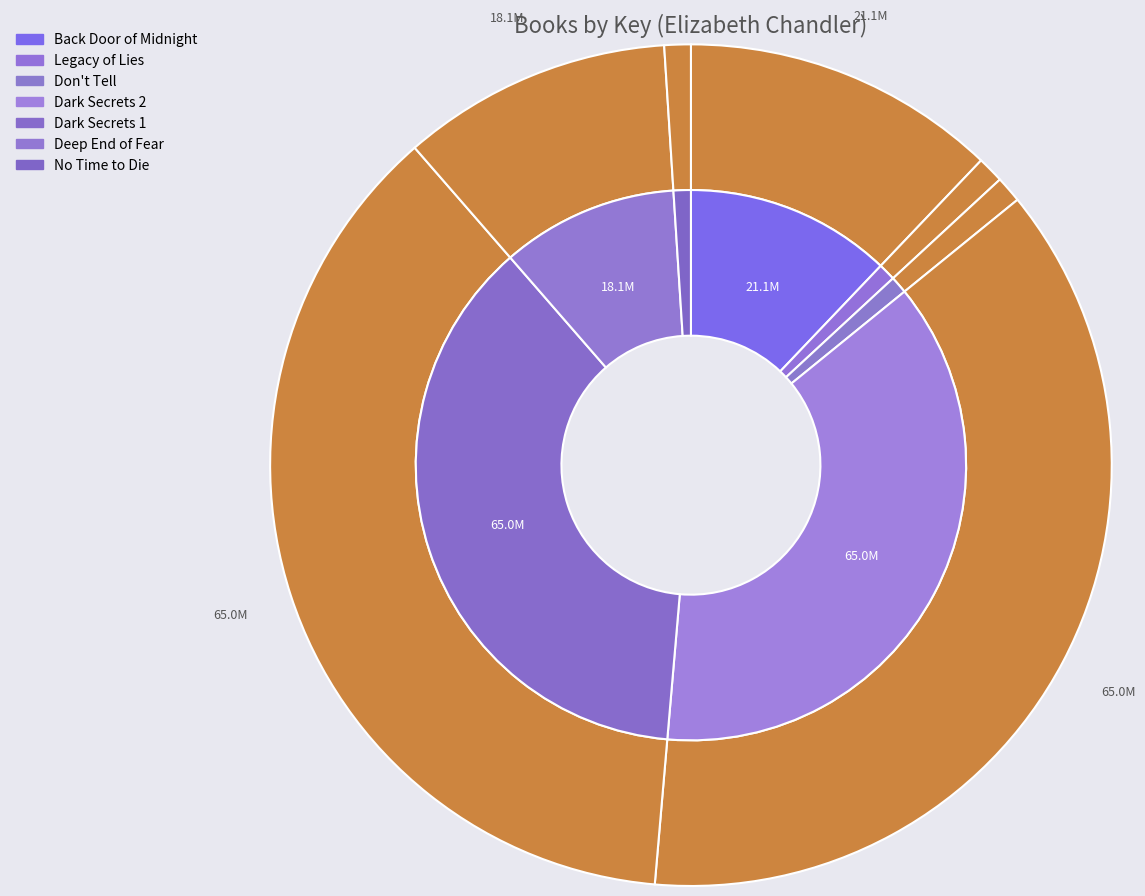

Does Back Door of Midnight represent more than half of the total?

No